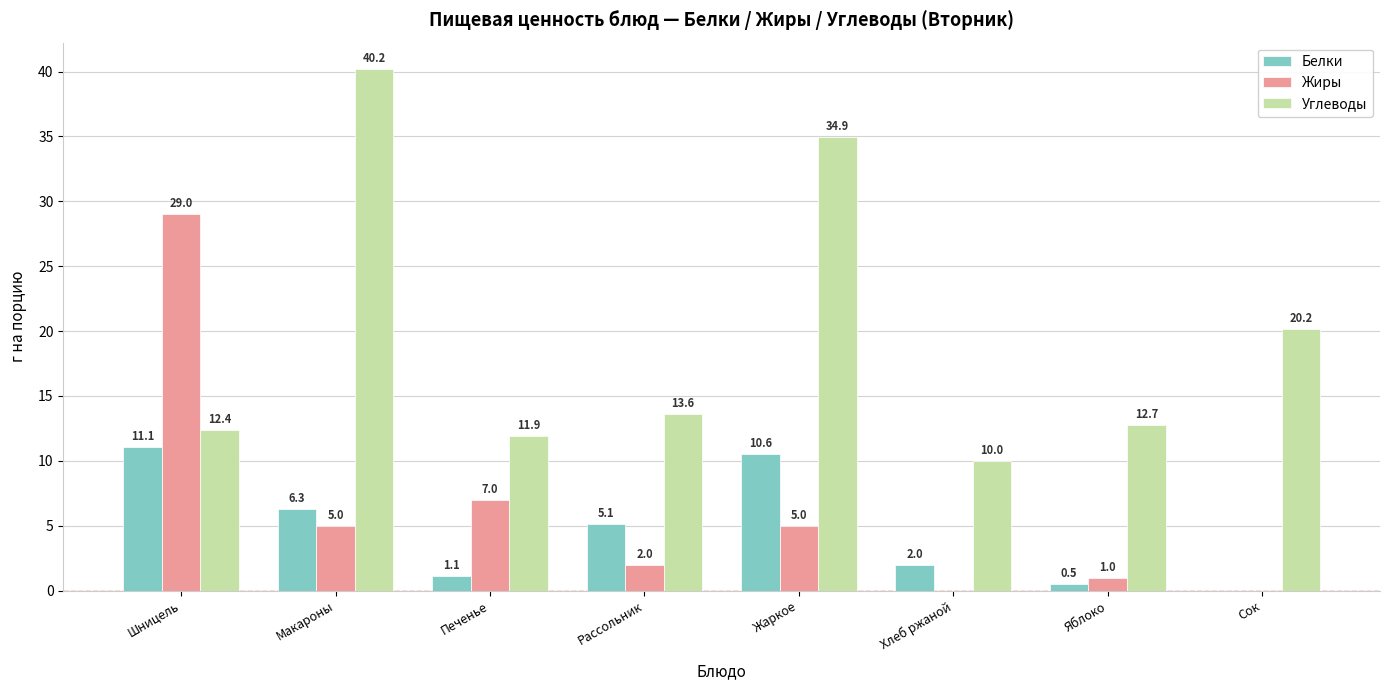

Between Яблоко and Сок, which series saw the biggest shift?

Углеводы